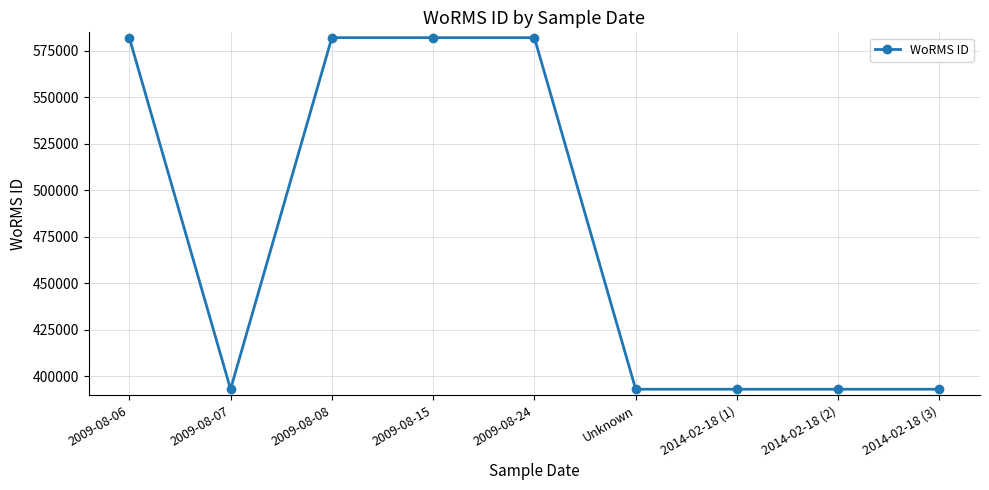

What is the maximum value shown in the chart?

582135